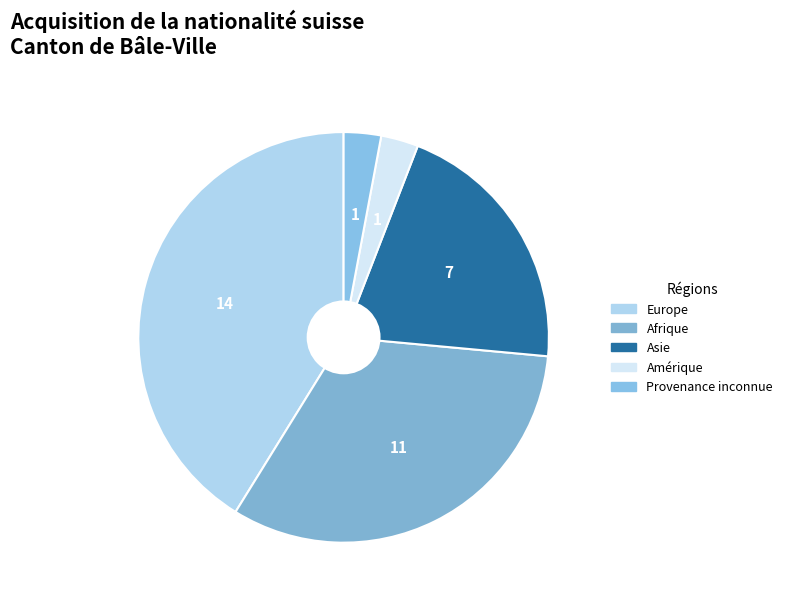

How much of the chart is everything except Europe?

58.8%